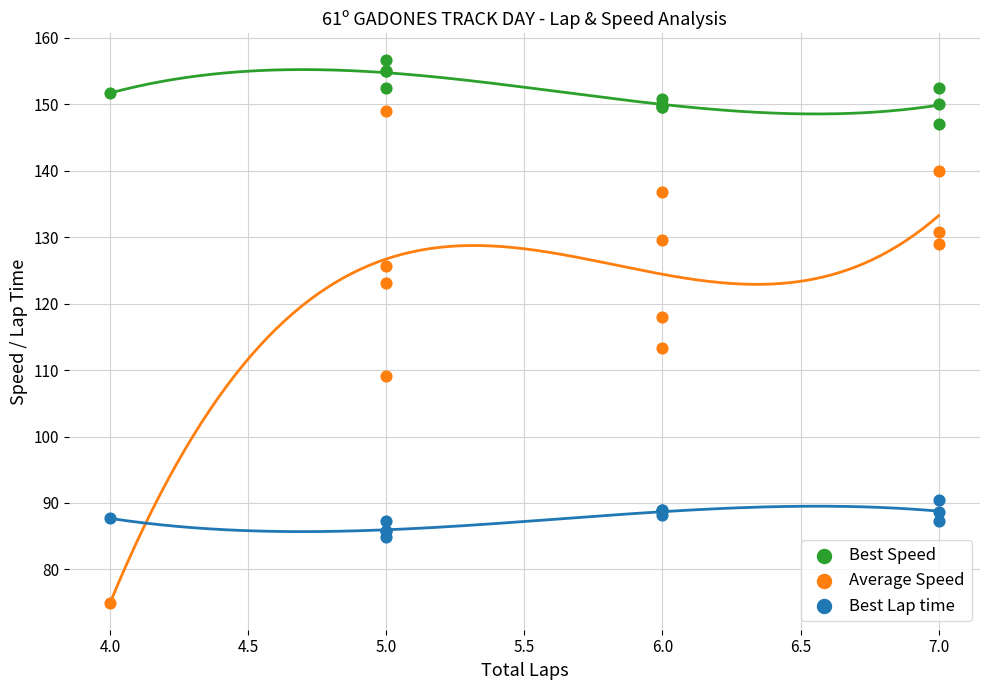

Which series has the widest spread of Y values?

Average Speed